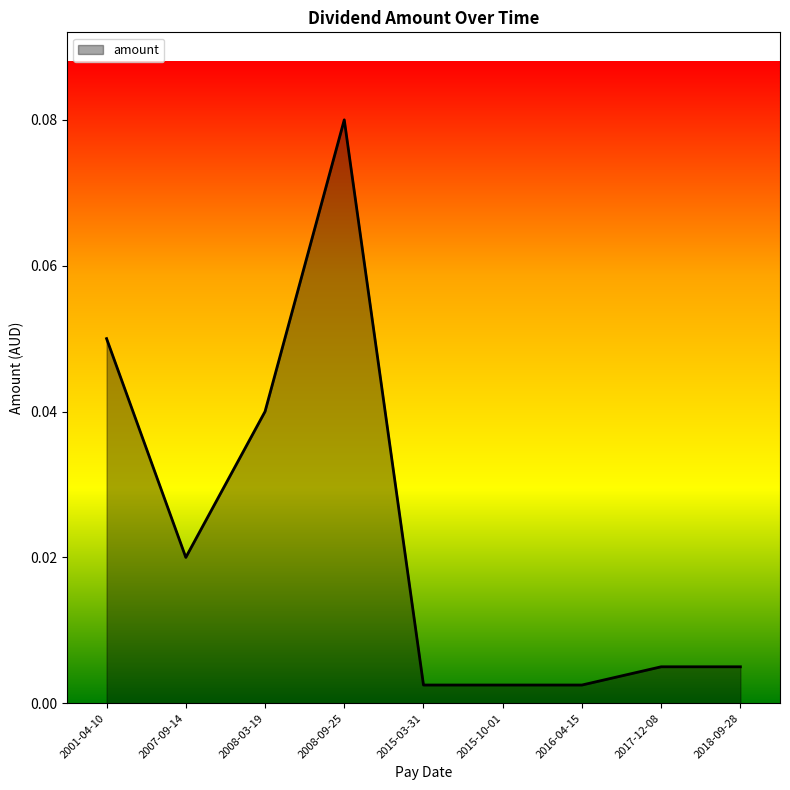

What position from the left is 2015-10-01?

6